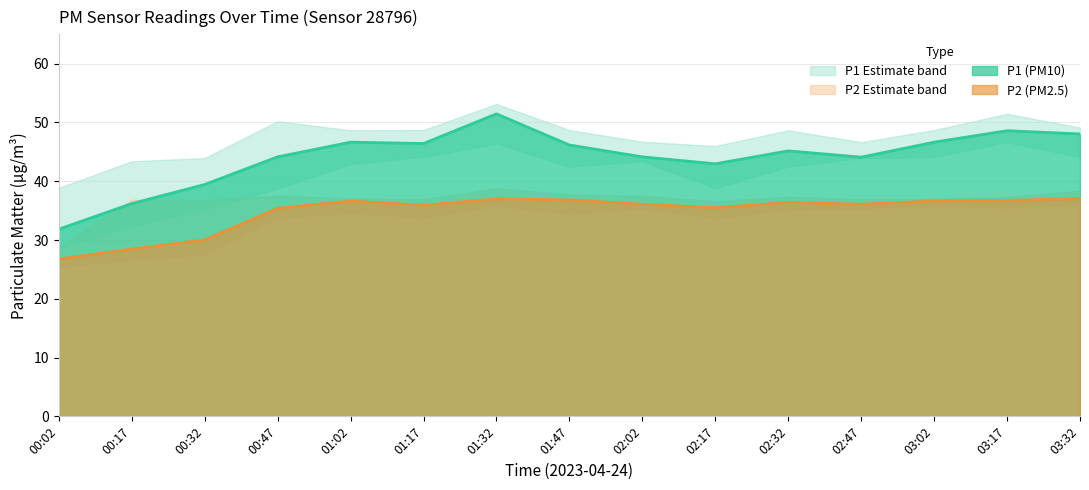

The value of P1 (PM10) at 01:47 is 46.2. True or false?

True